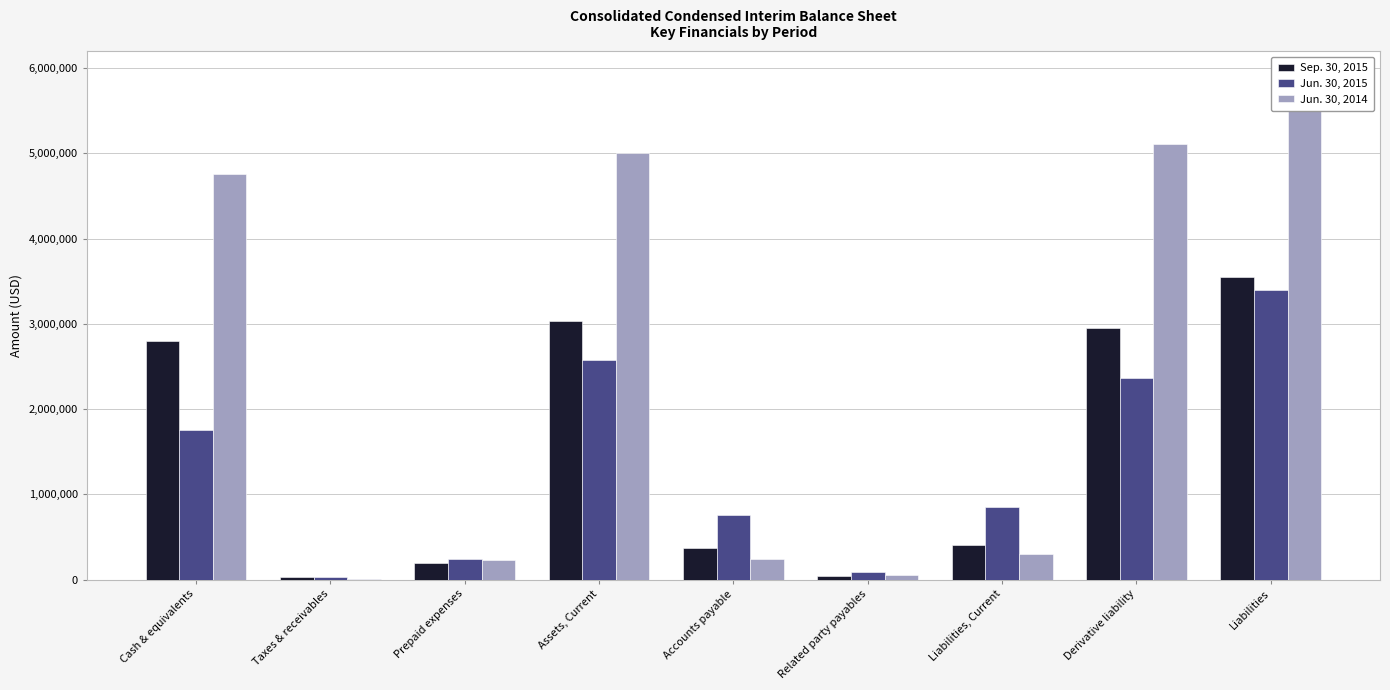

Are the bars grouped side by side (vs. stacked)?

Yes